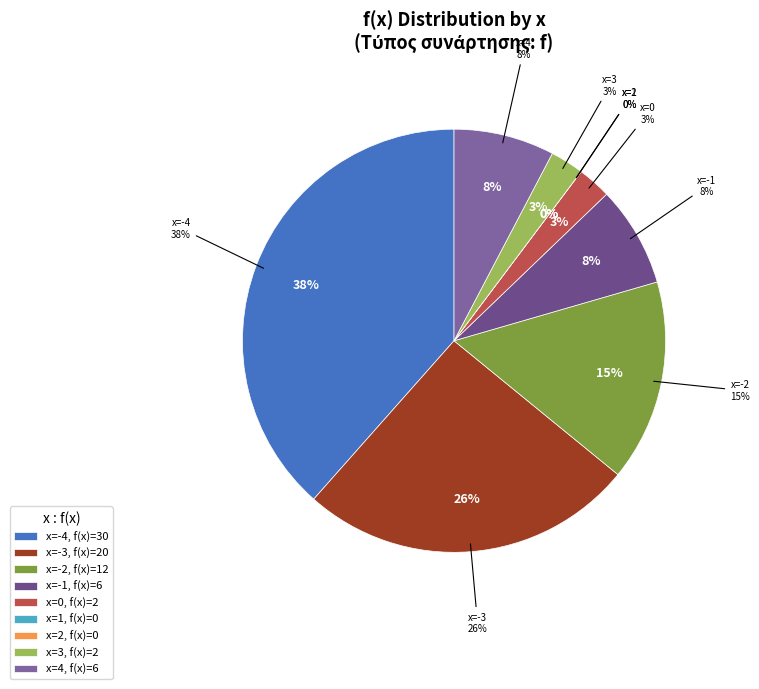

Which category has the biggest portion of the pie?

-4